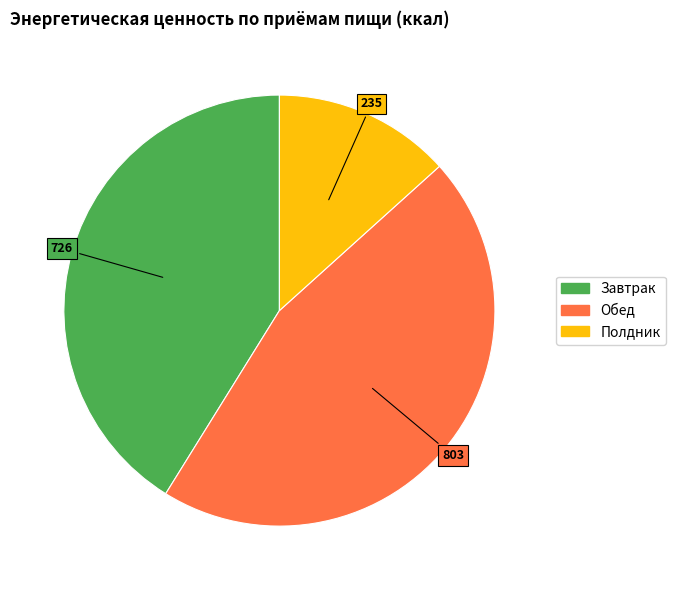

Is Полдник the majority of the pie?

No